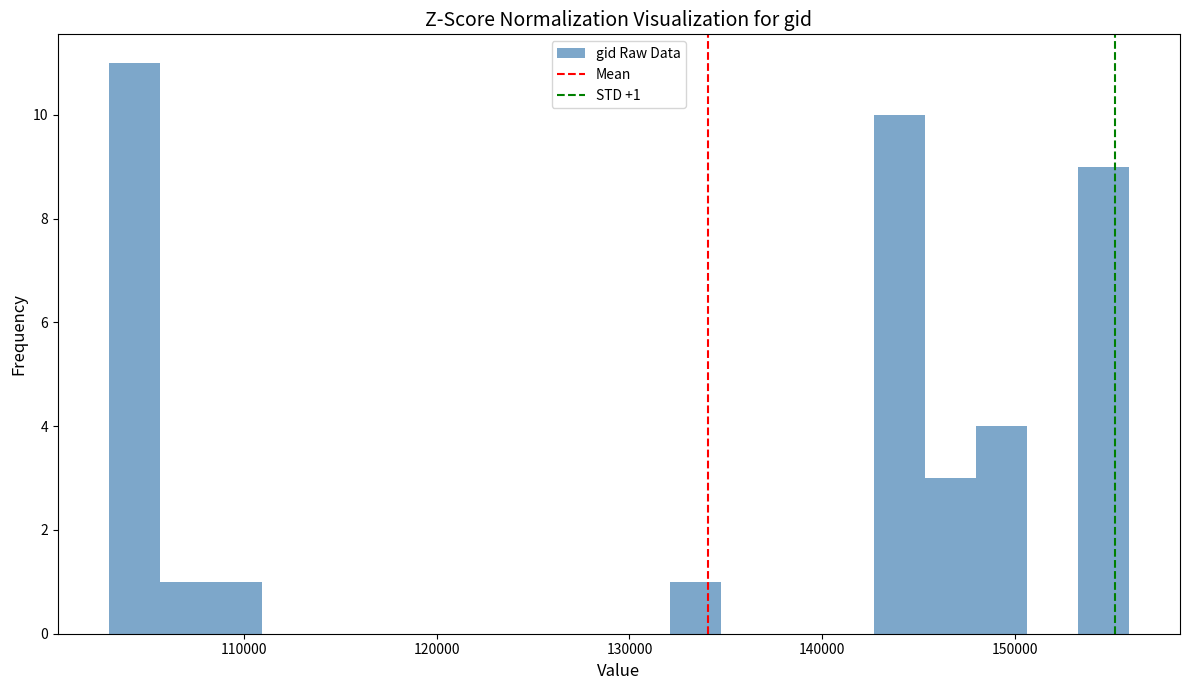

Read against the x-axis, roughly where is the centre of the tallest bar?

104000